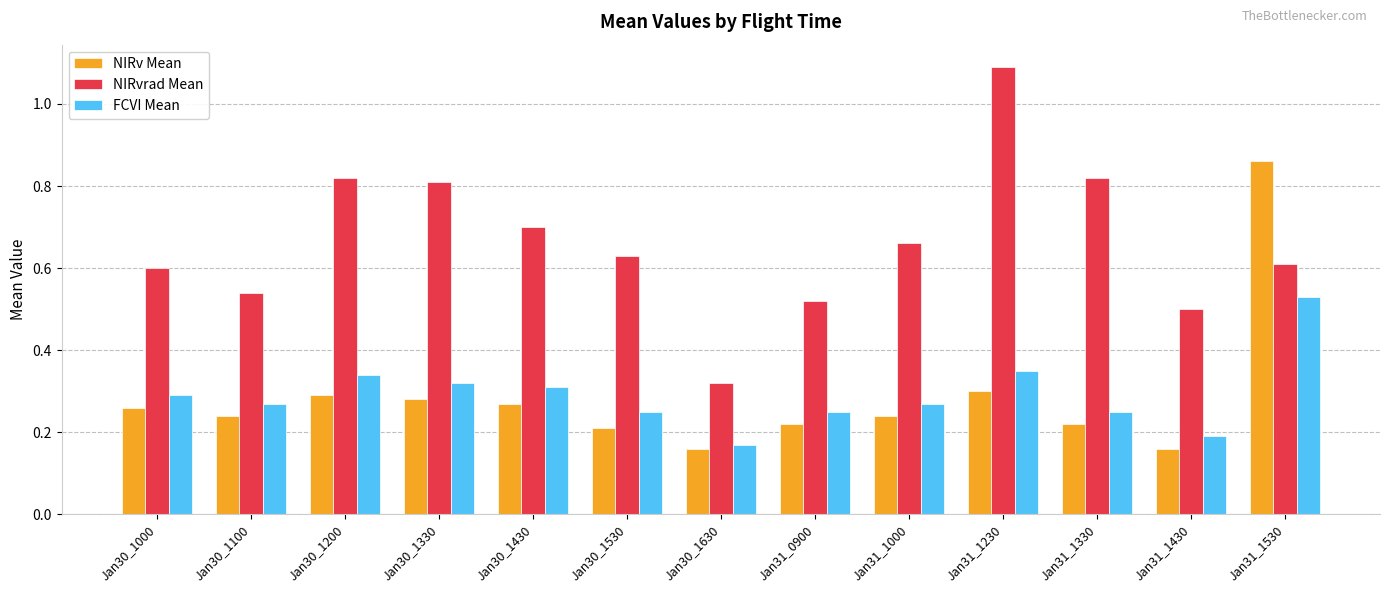

Count the FCVI Mean values in the range 0 to 1.

13